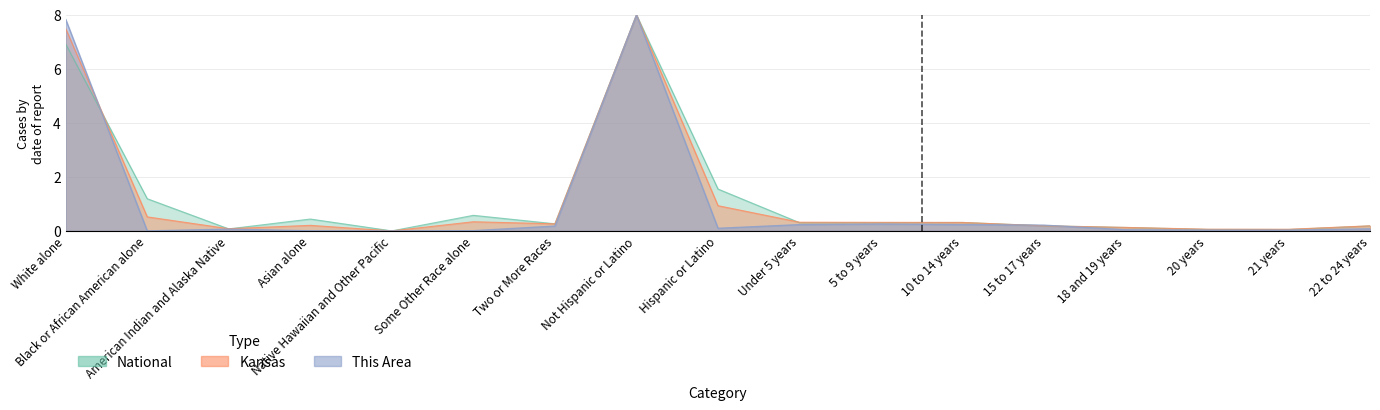

At which category does the chart reach its minimum across all series?

Black or African American alone